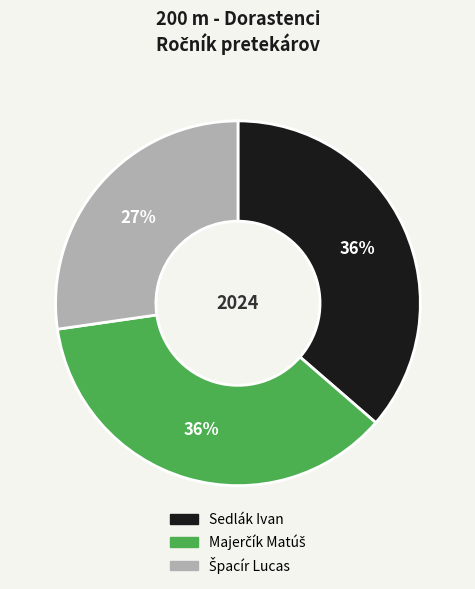

Is there a majority slice in this chart?

No